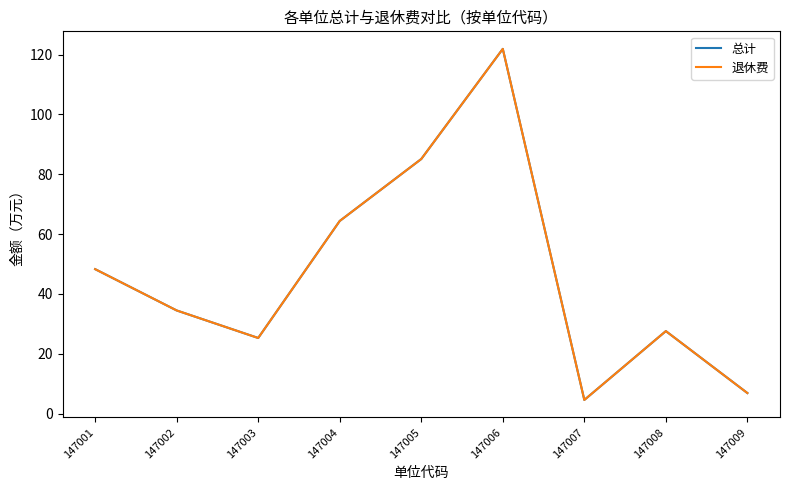

Is this an area chart (filled region under the line)?

No